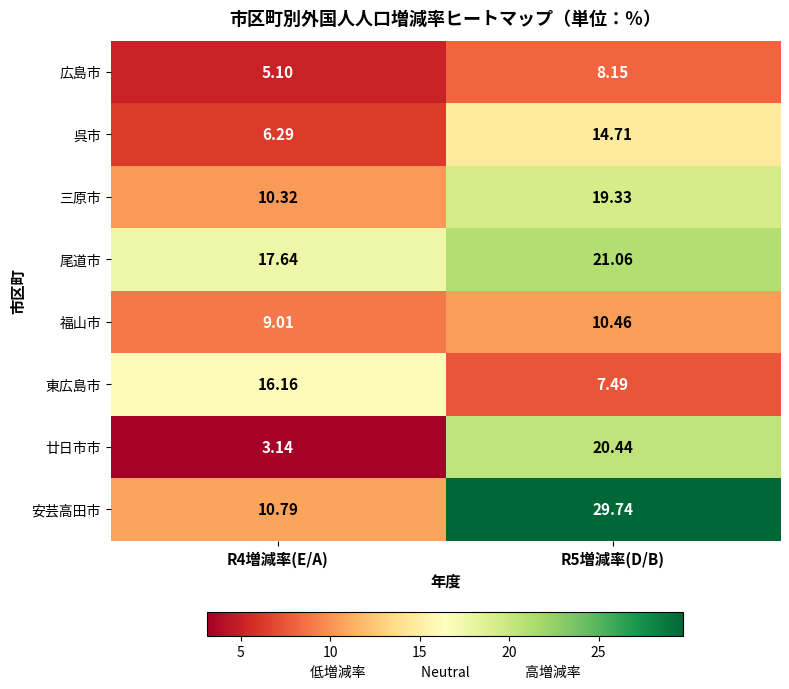

Rank the series by their maximum value, from highest to lowest.

安芸高田市, 尾道市, 廿日市市, 三原市, 東広島市, 呉市, 福山市, 広島市